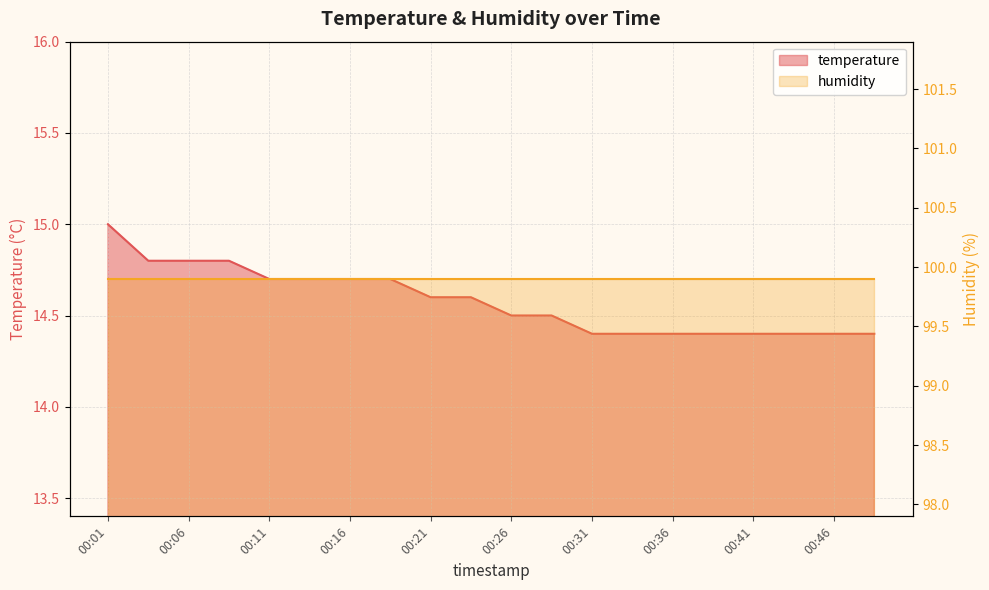

Where is the data nearest to the value 14?

00:31